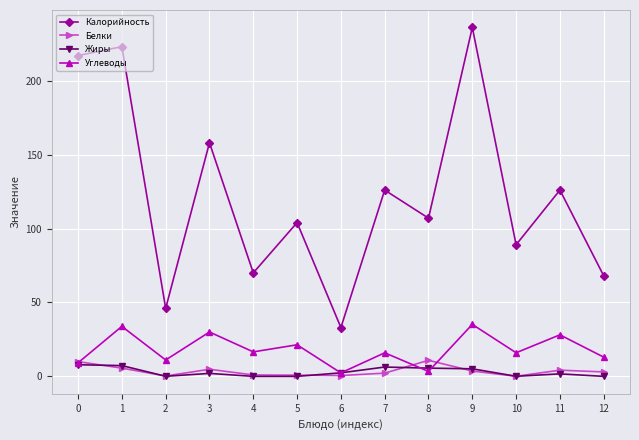

Is the value of Калорийность at 4 greater than the value of Белки at 8?

Yes